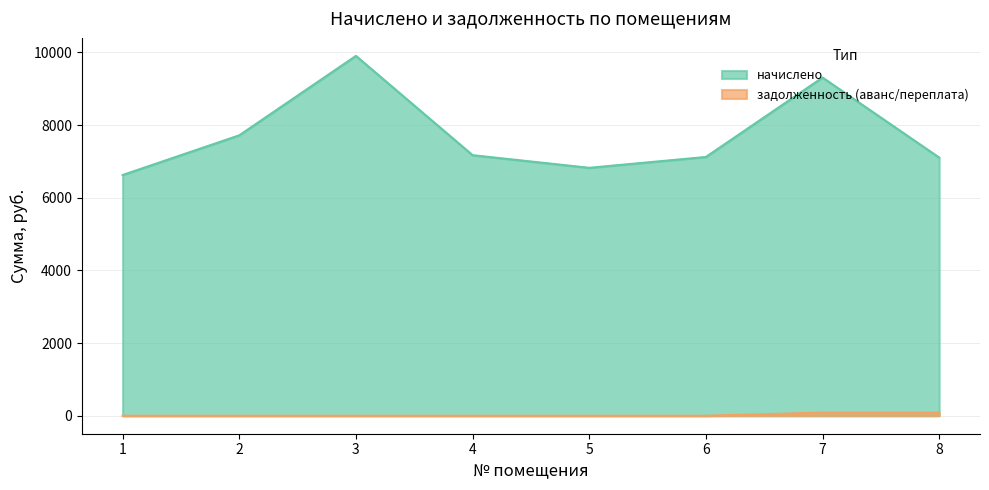

Does the chart have visible grid lines?

Yes